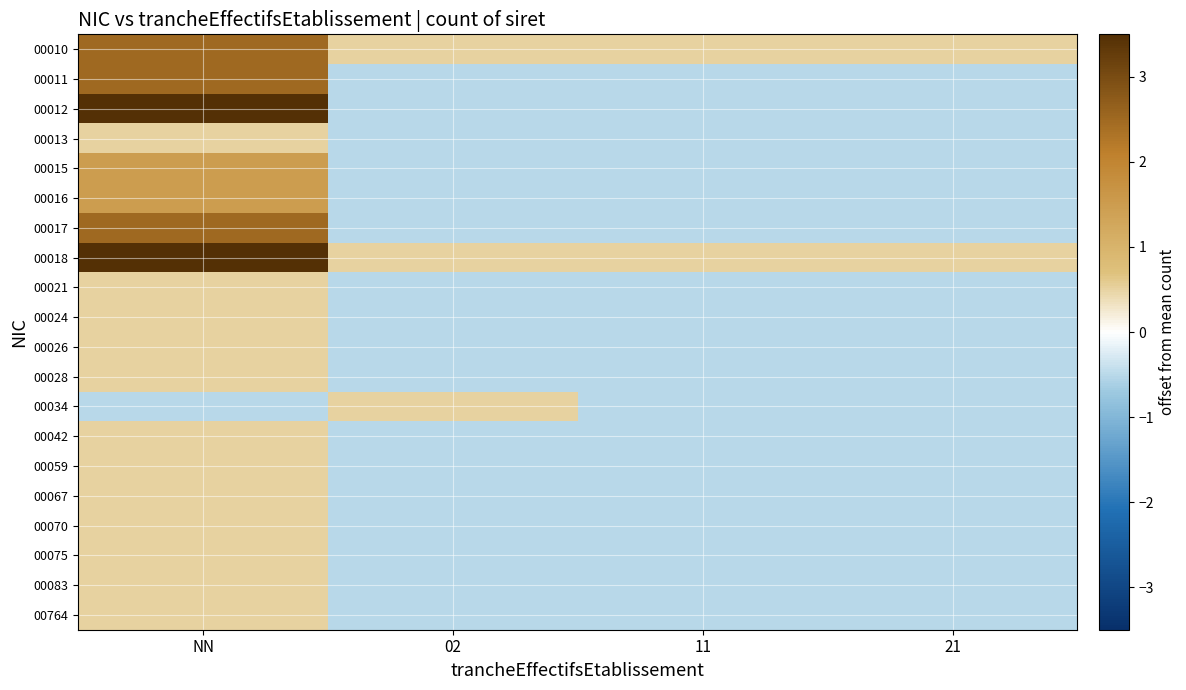

How many data points does each series have?

4